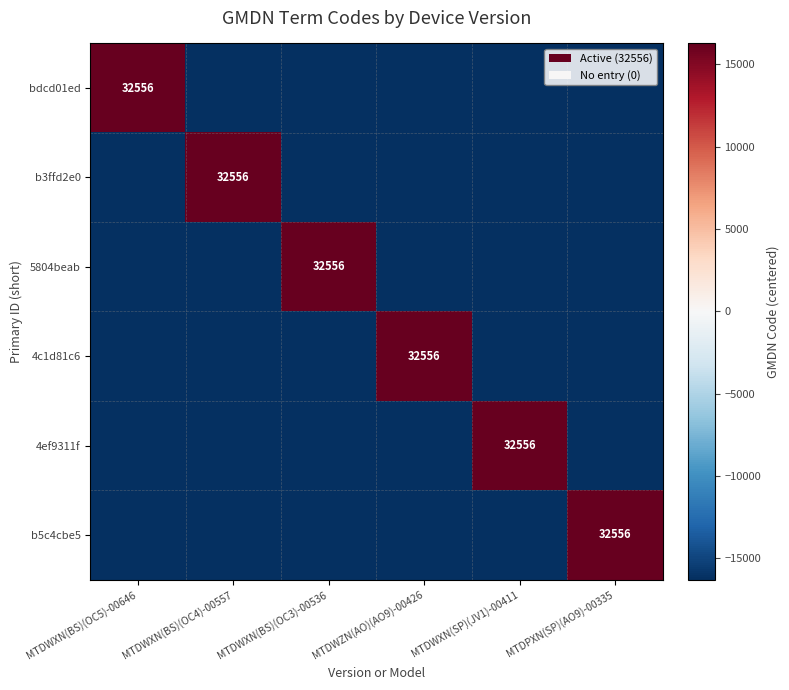

The value of 4ef9311f at MTDWXN(SP)(JV1)-00411 is 51273. True or false?

False